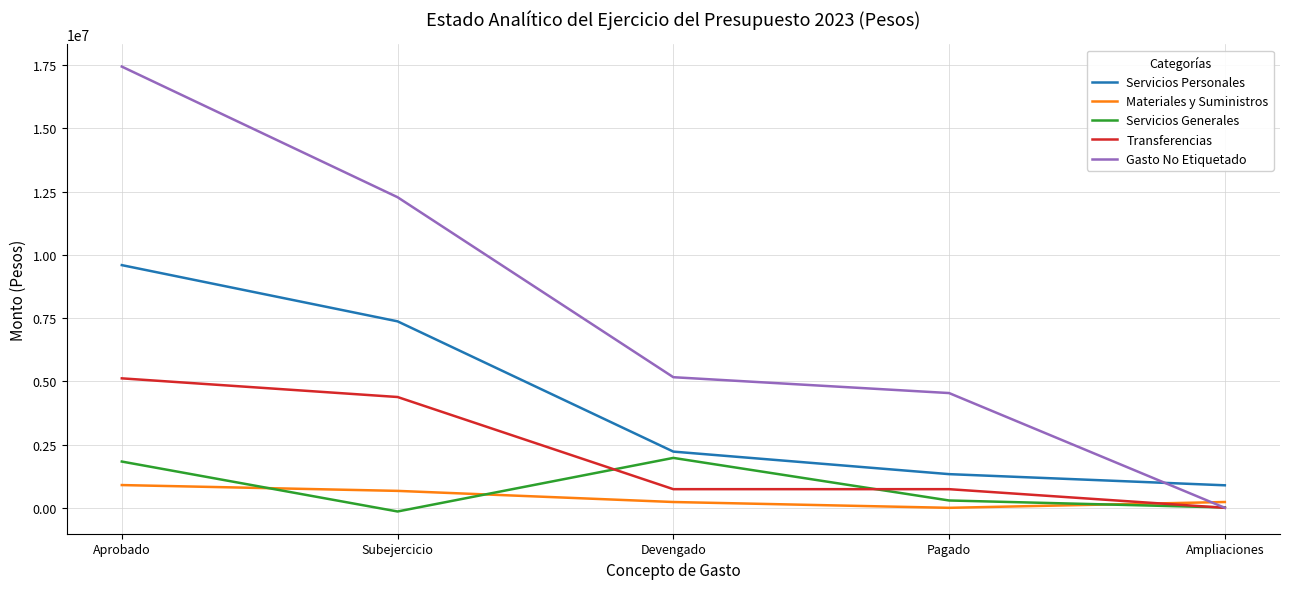

Which series has the widest spread of values?

Gasto No Etiquetado